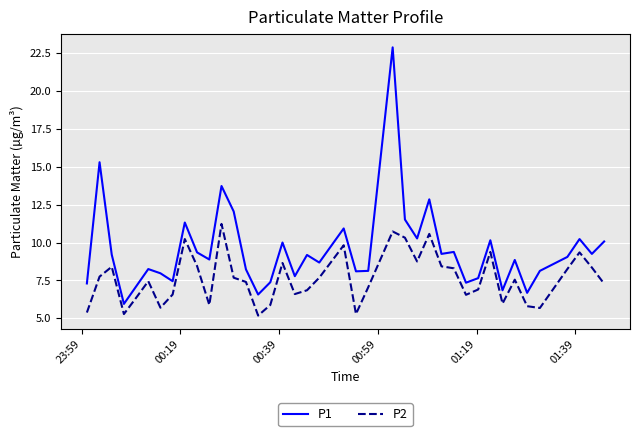

Which series has the largest range (max minus min)?

P1